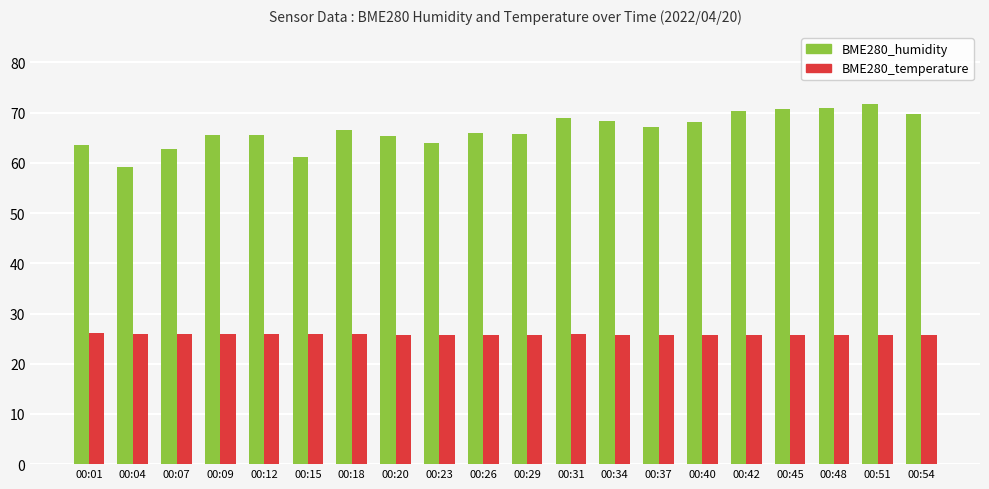

What value does the BME280_temperature series have at 00:15?

25.9